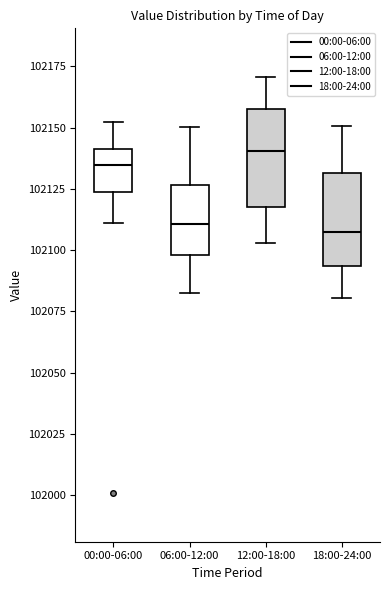

Where does the lower whisker of the box for 00:00-06:00 end on the y-axis? The values are not printed on the chart, so give them approximately, as read against the axis.

102110